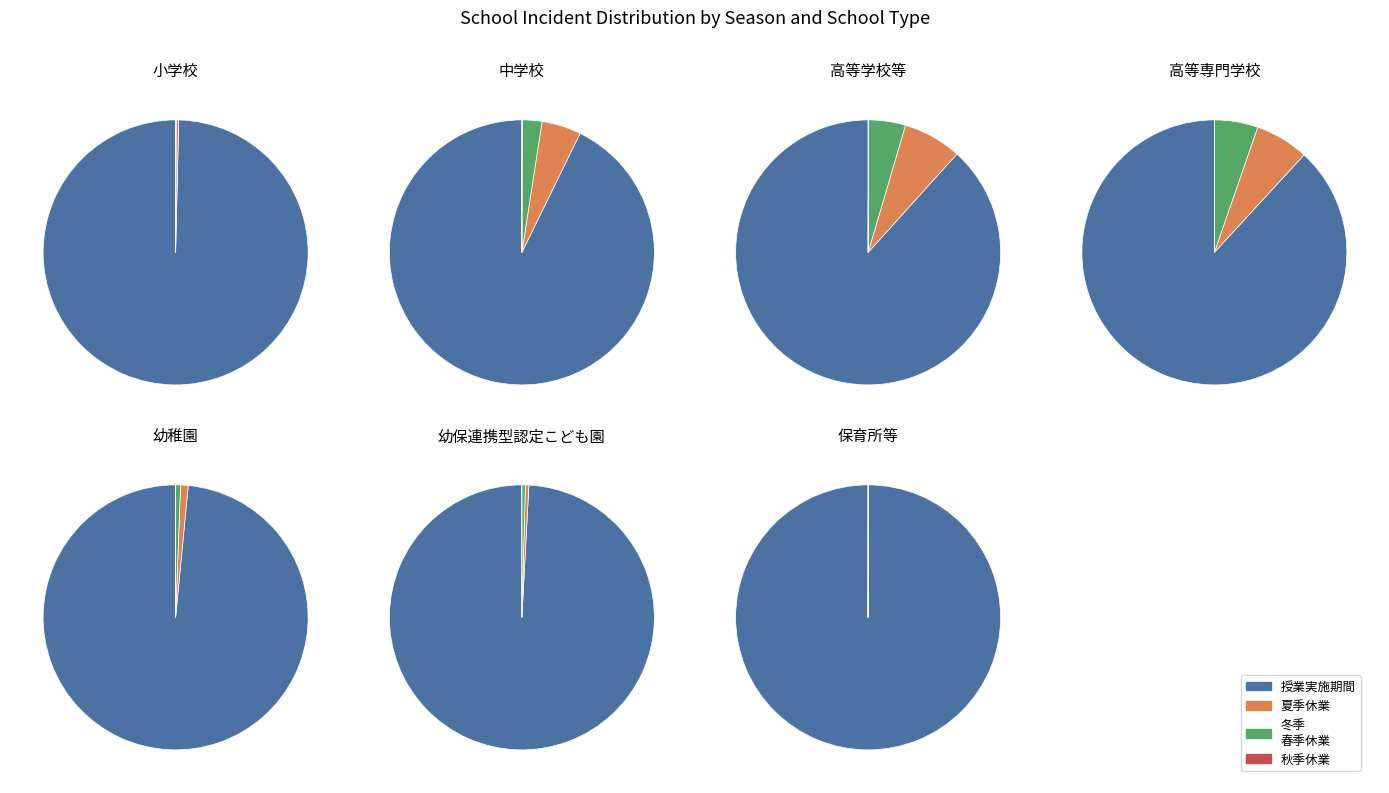

What percentage do 3 and 6 together represent?

0.4%